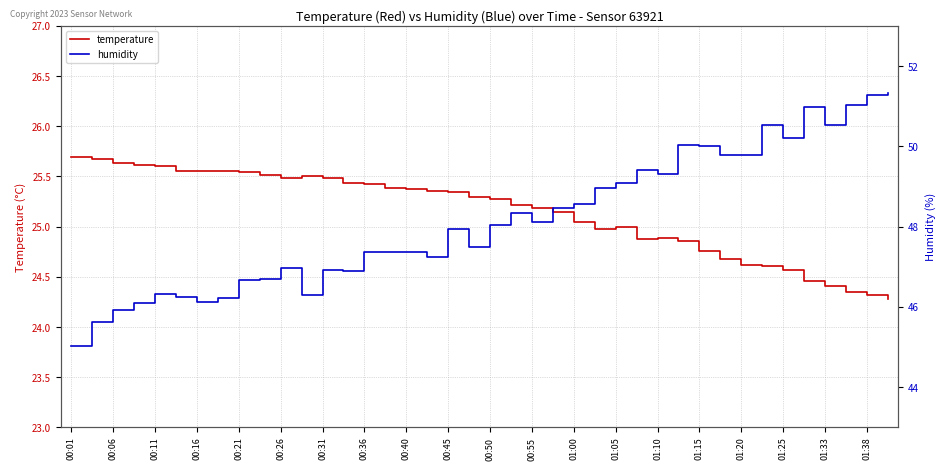

Is it true that temperature equals 9.7 at 00:45?

False